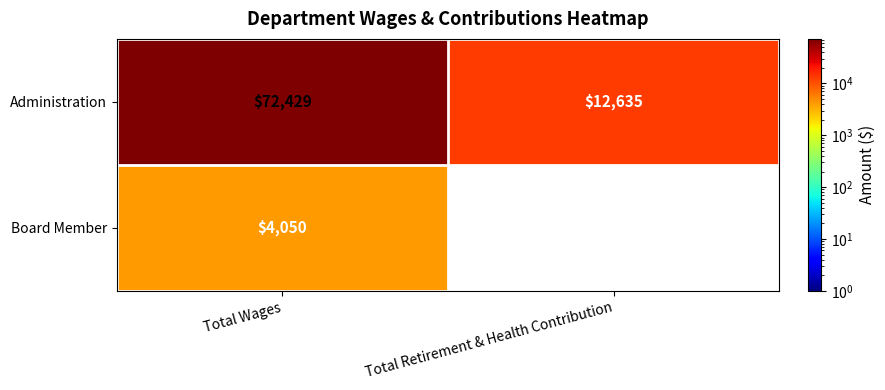

Which has a higher value, Total Wages or Total Retirement & Health Contribution?

Total Wages